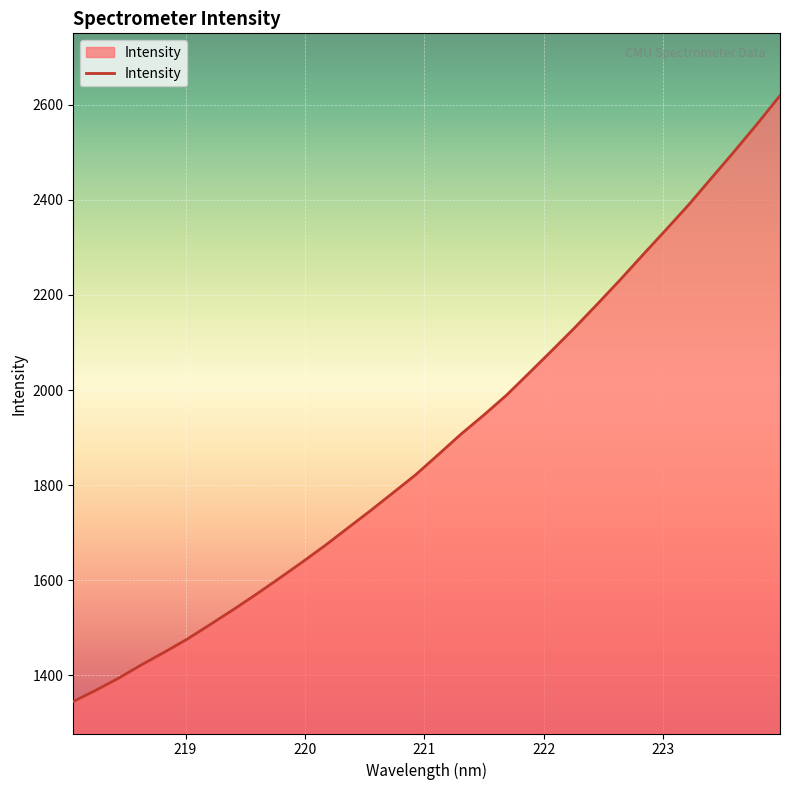

What is the difference between the maximum and minimum values?

1274.5